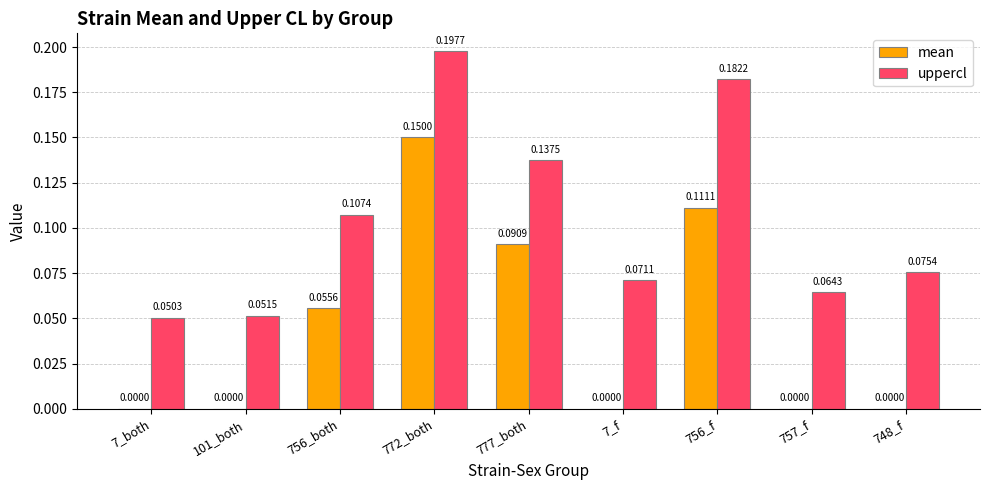

Which series changed the most between 7_both and 757_f?

uppercl